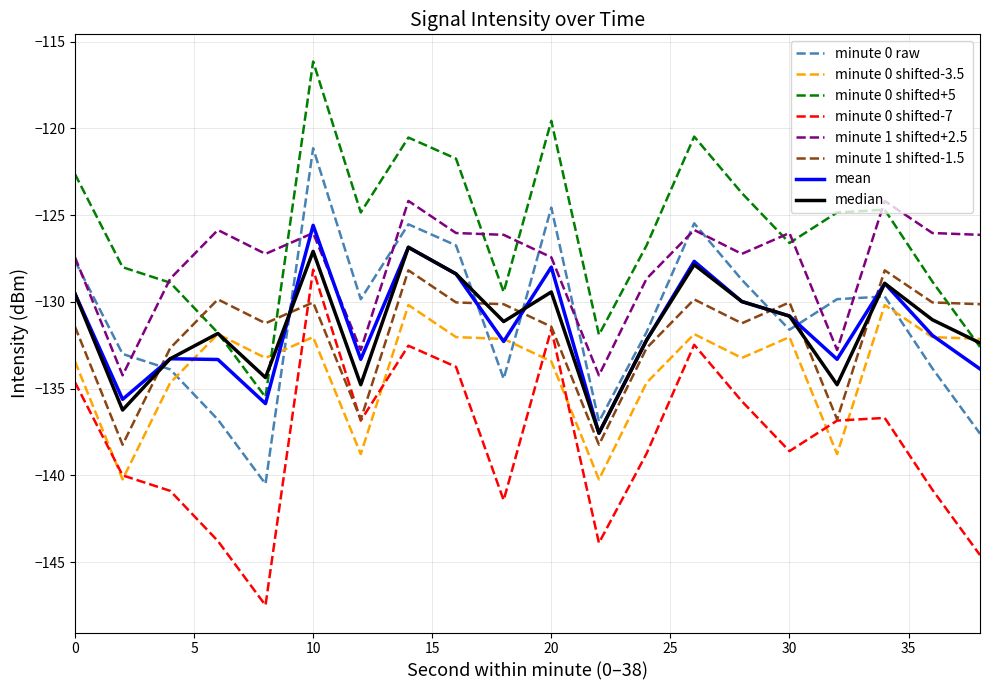

How many lines are shown in the chart?

8